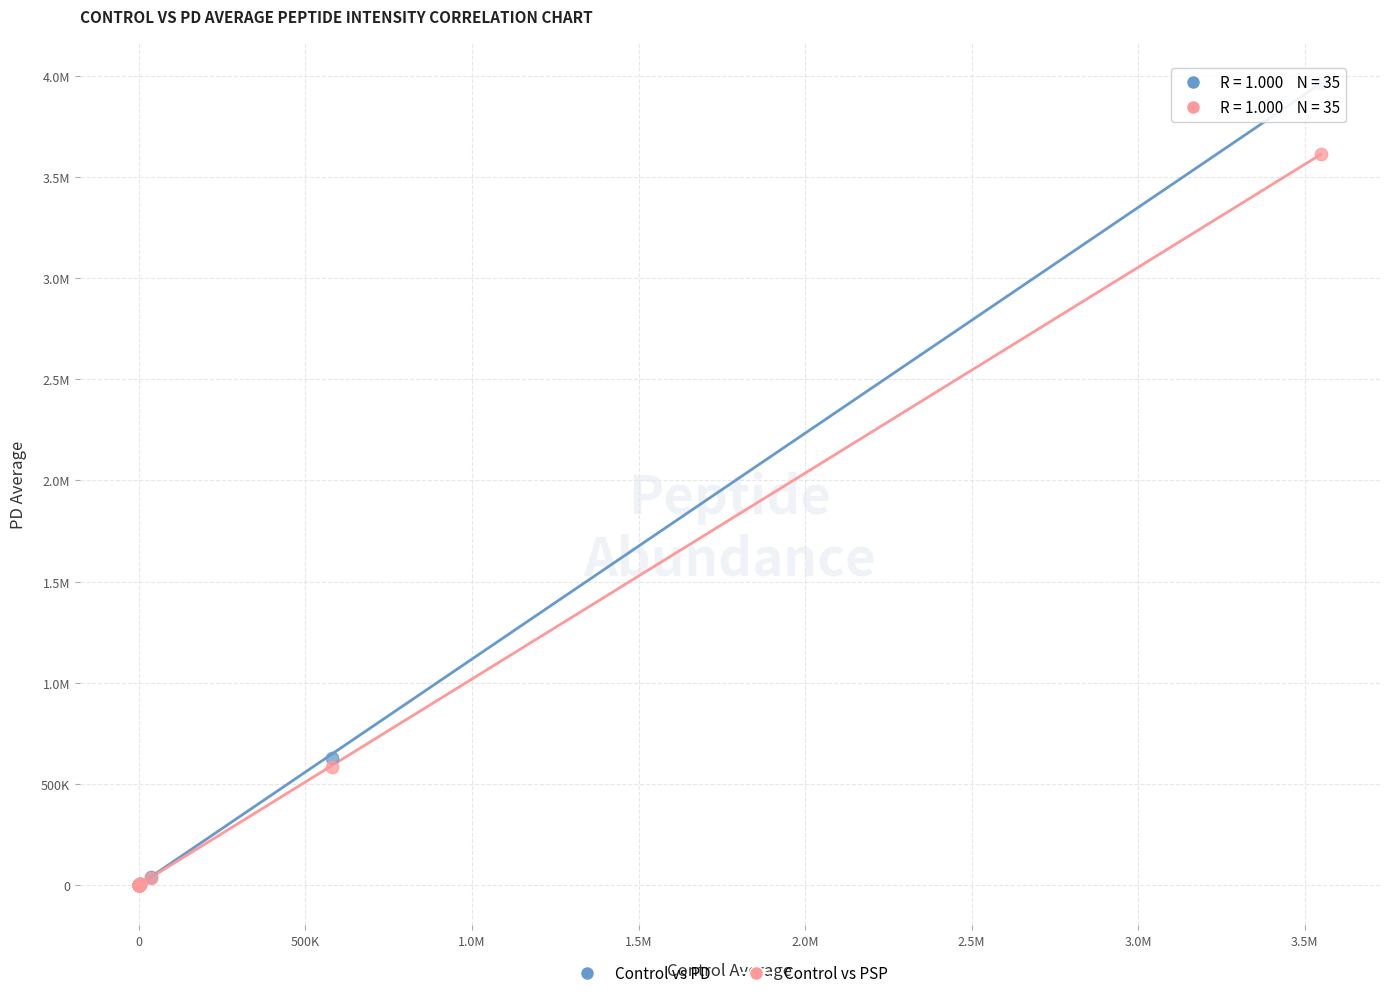

What are all the series names shown in the legend?

Control vs PD, Control vs PSP